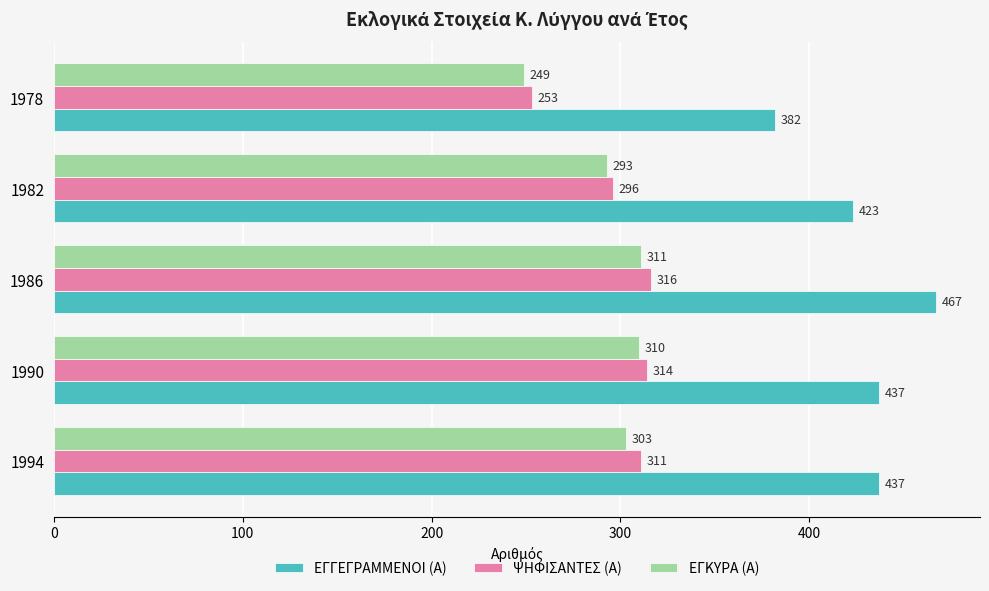

How many ΕΓΓΕΓΡΑΜΜΕΝΟΙ (Α) values are between 423 and 437?

3